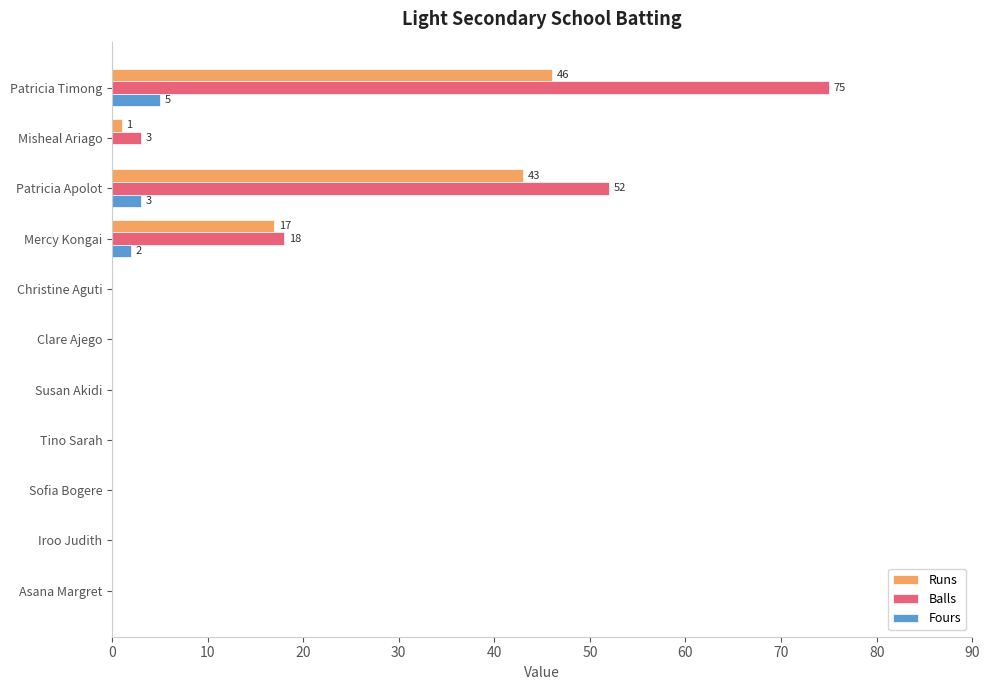

Which series has the largest total across all categories?

Balls